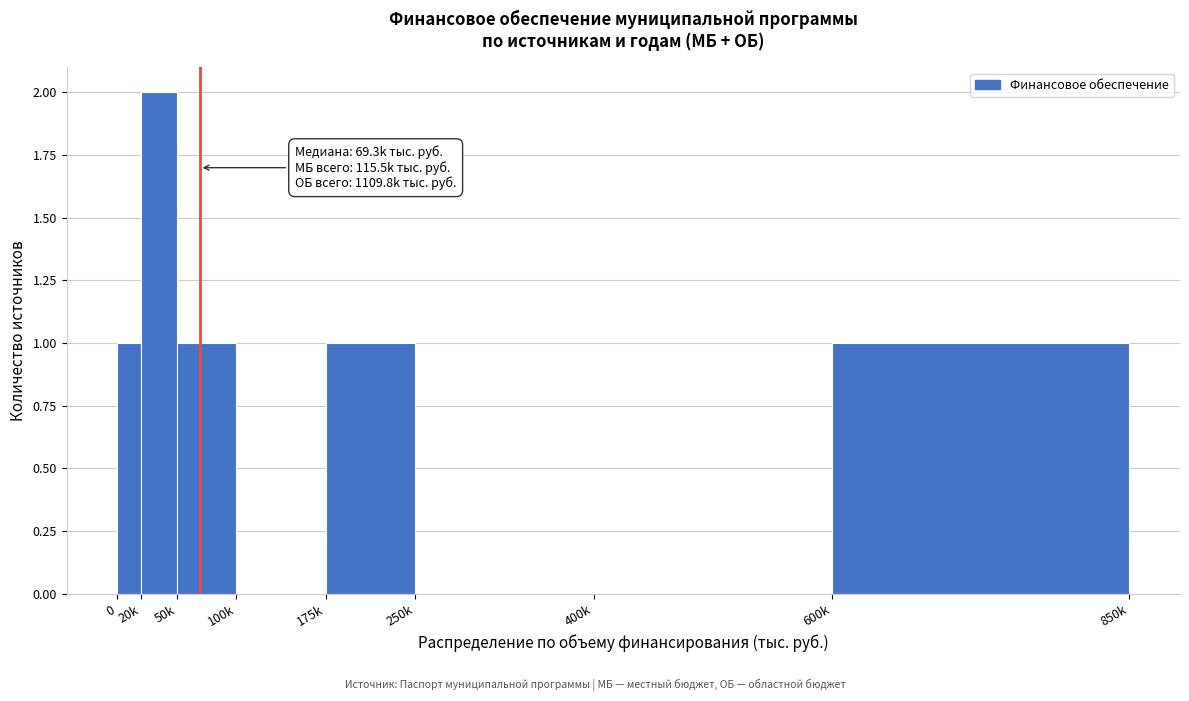

Reading left to right, what are all the values shown in this chart?

0=1	20k=2	50k=1	100k=0	175k=1	250k=0	400k=0	600k=1